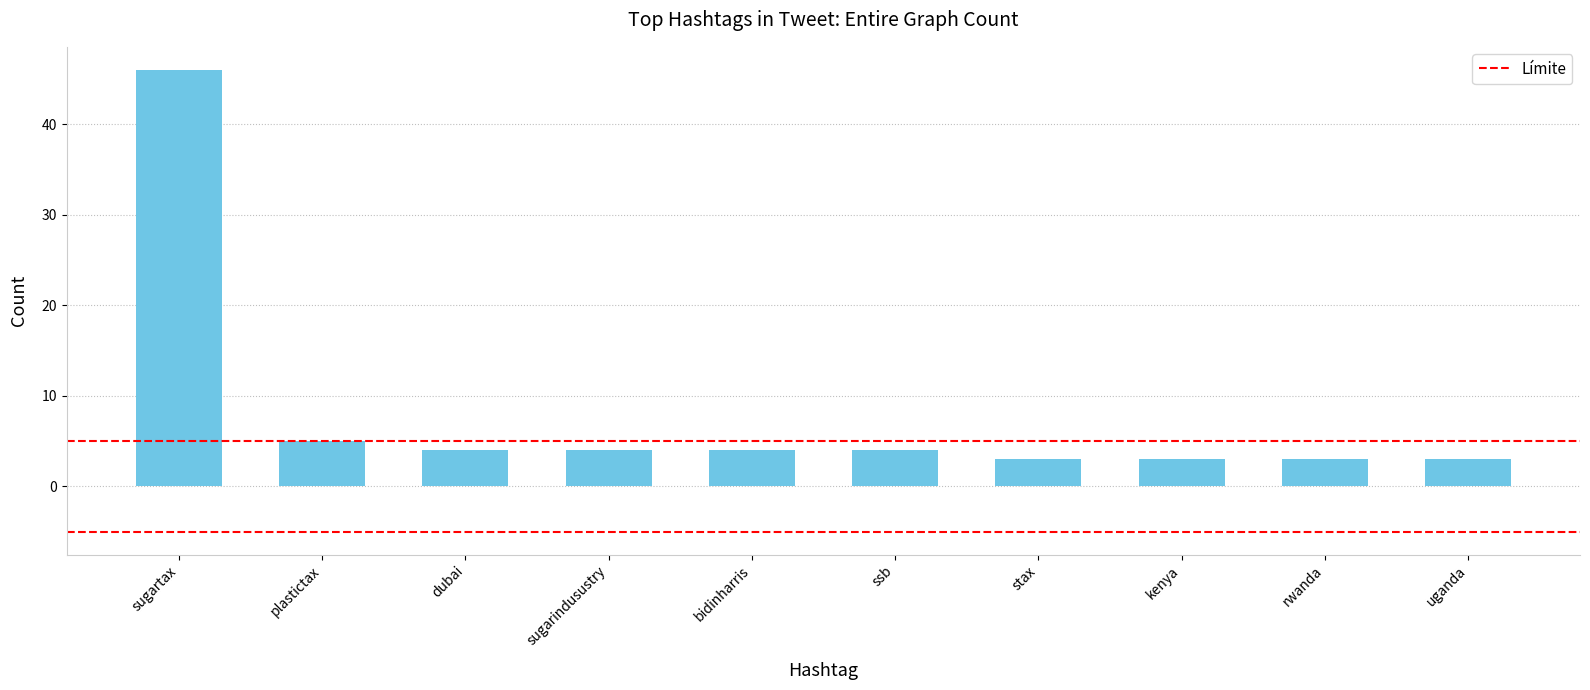

What is the difference between the second highest and second lowest values?

2